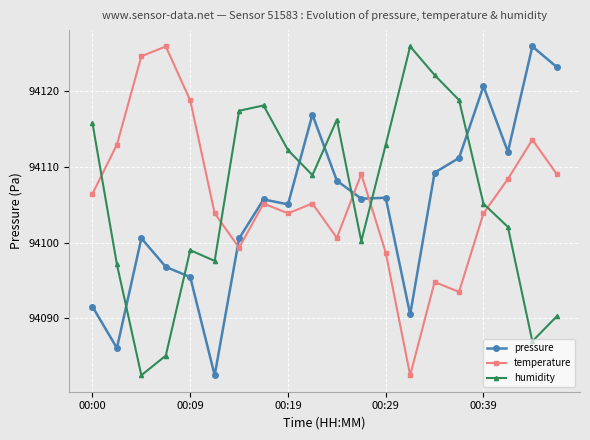

How many distinct data groups are displayed?

3